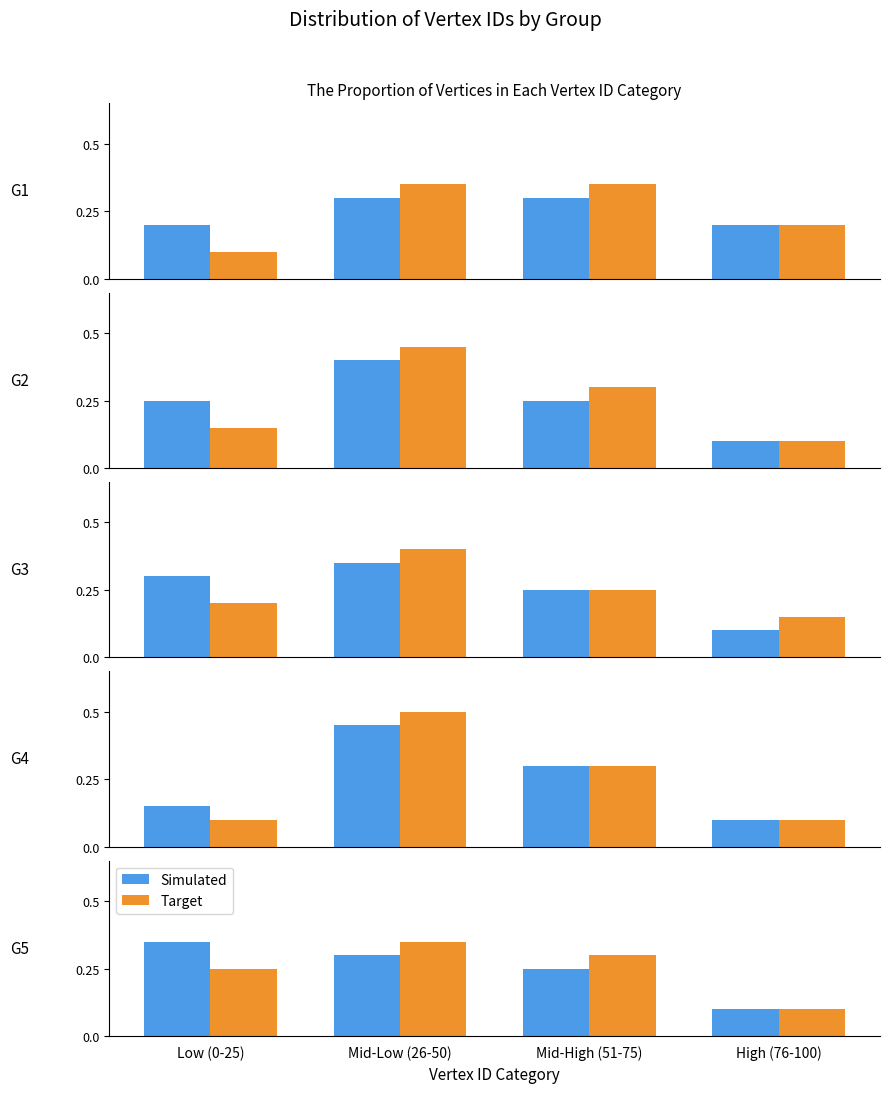

At which label is Simulated closest to 0?

High (76-100)